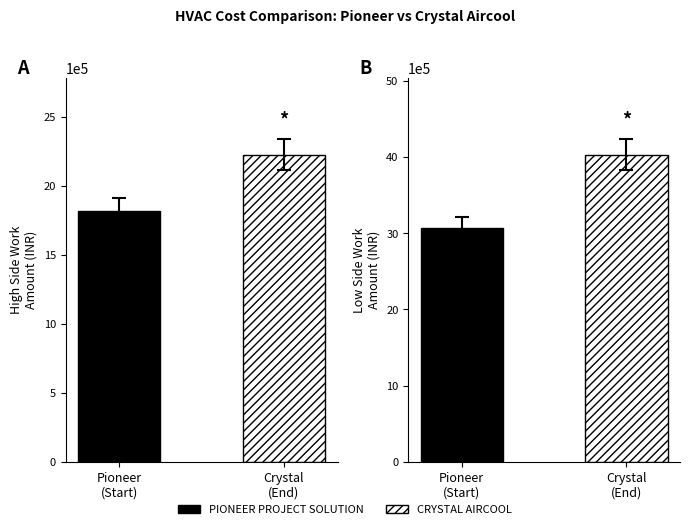

What is the sum of all CRYSTAL AIRCOOL values?

6255485